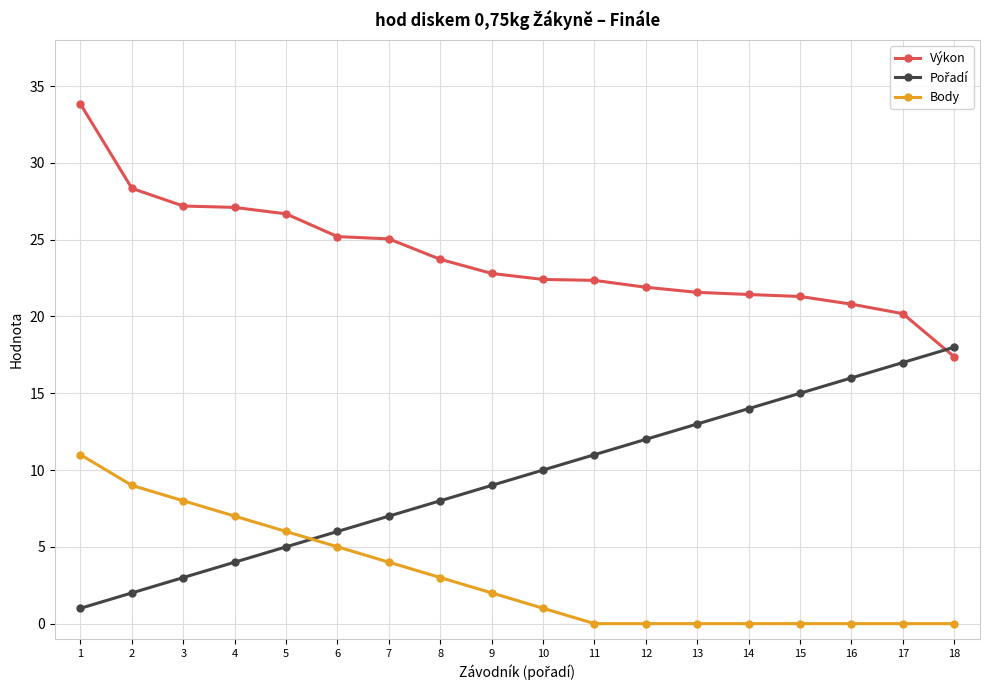

What is the difference between the highest and lowest values at 17?

20.2